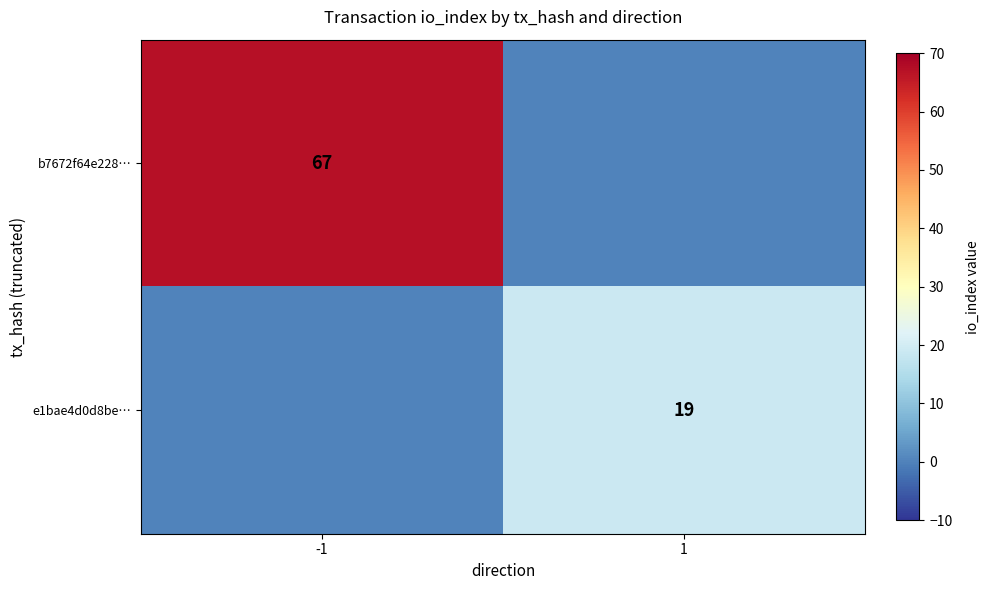

The value of b7672f64e228… at -1 is 67. True or false?

True